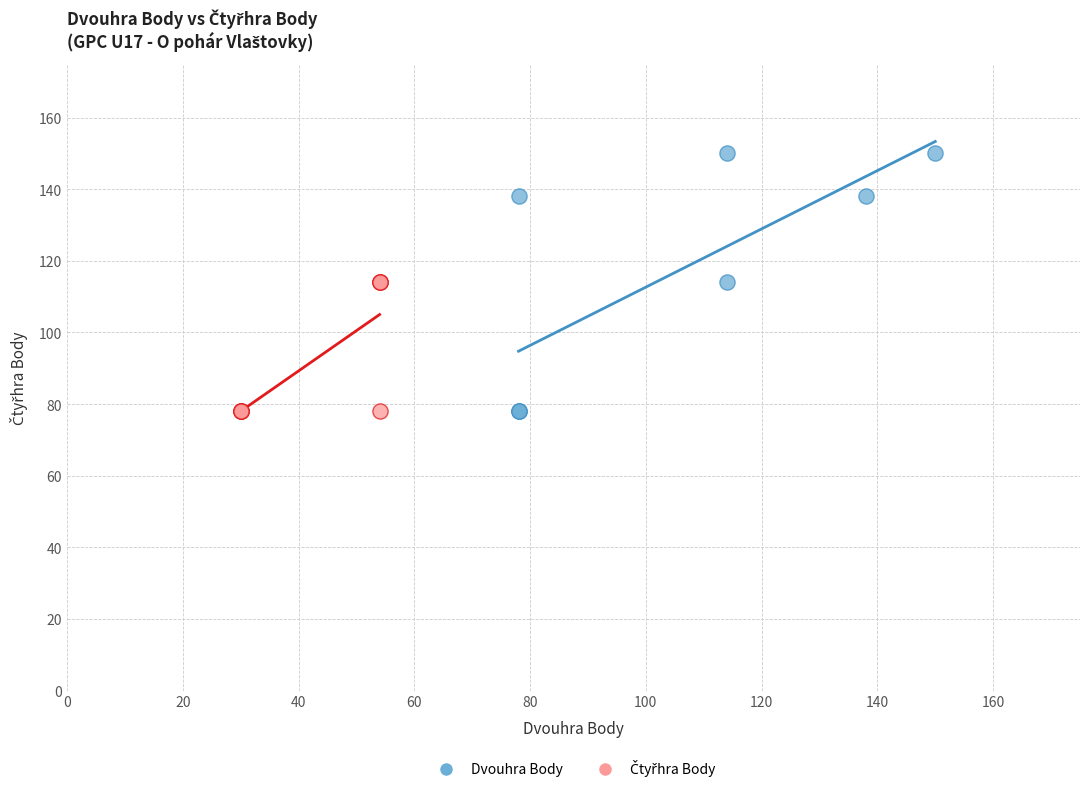

Which series contains the highest Y value?

Dvouhra Body